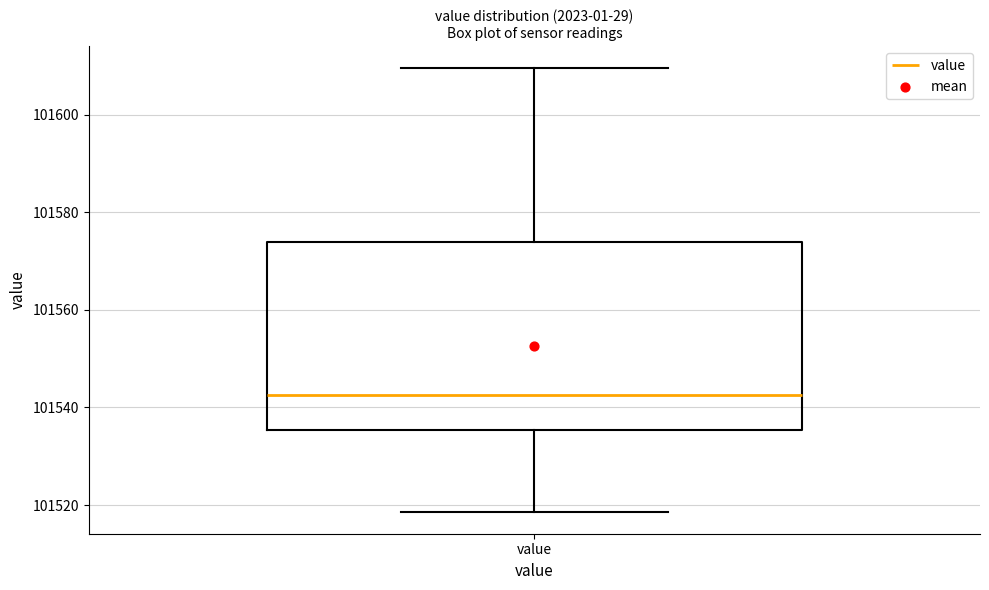

Transcribe this box plot: give where the median line is, the range the box spans, and where the two whiskers end, as read against the y-axis. The values are not printed on the chart, so give them approximately, as read against the axis.

median 101542, box 101536 to 101574, whiskers 101518 to 101610